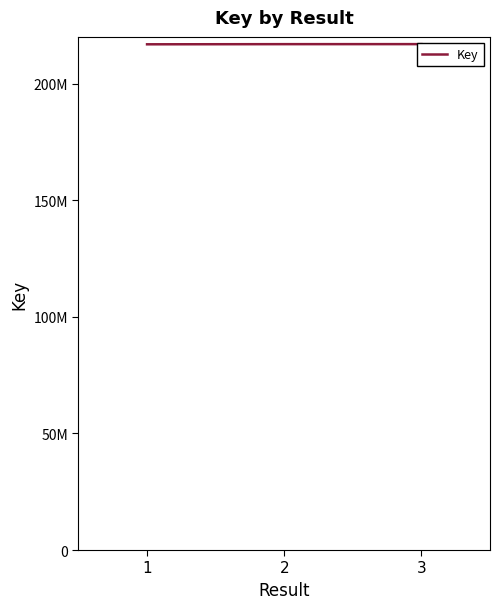

Reading left to right, transcribe all the data shown in this chart.

216821202	216885731	216897353